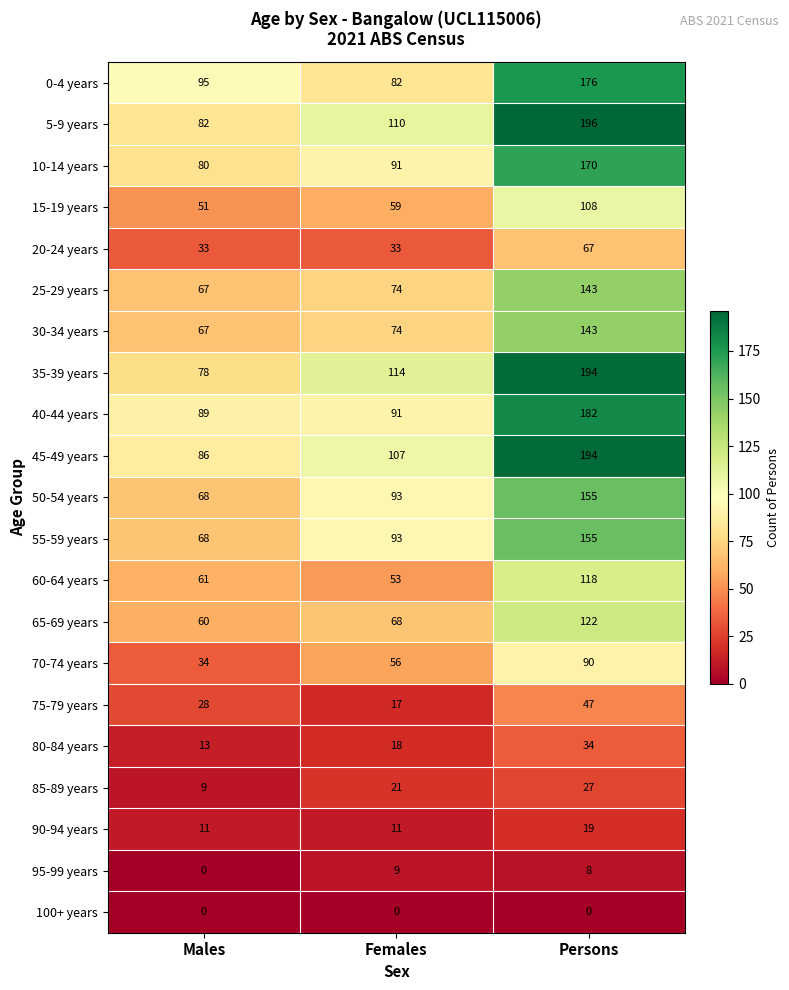

What is the minimum value for 35-39 years?

78